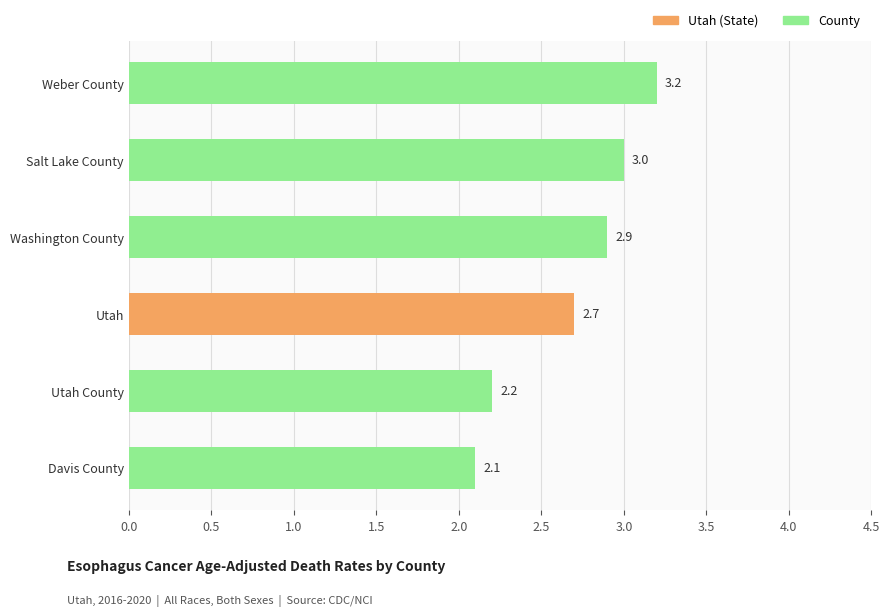

What position from the top is Utah?

4